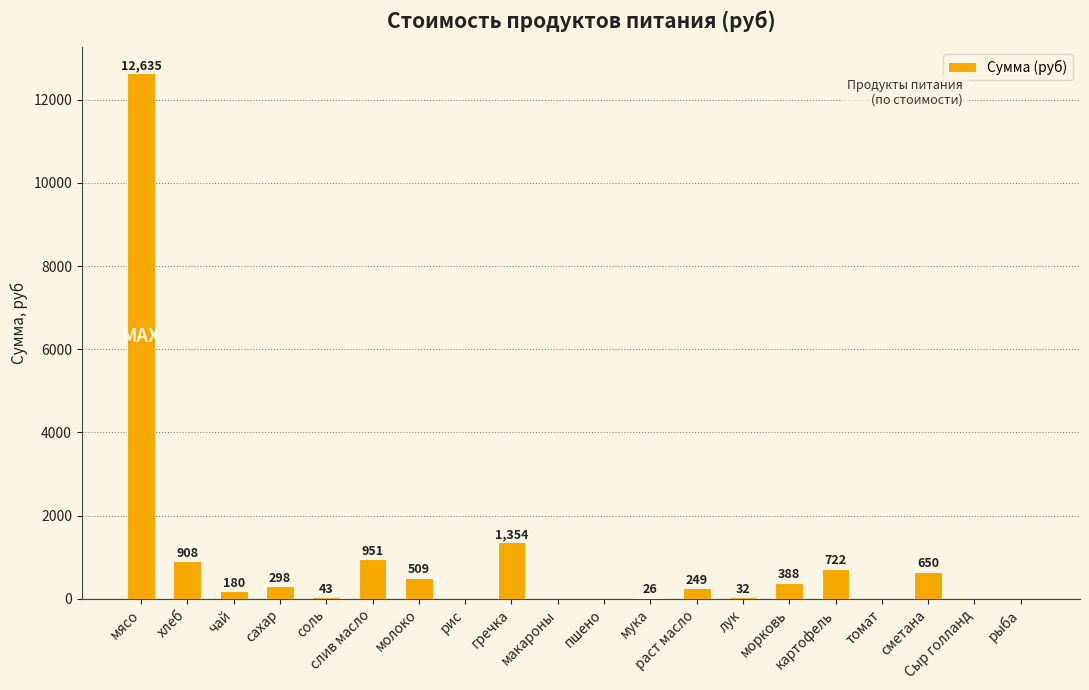

What is the maximum value shown in the chart?

12635.0